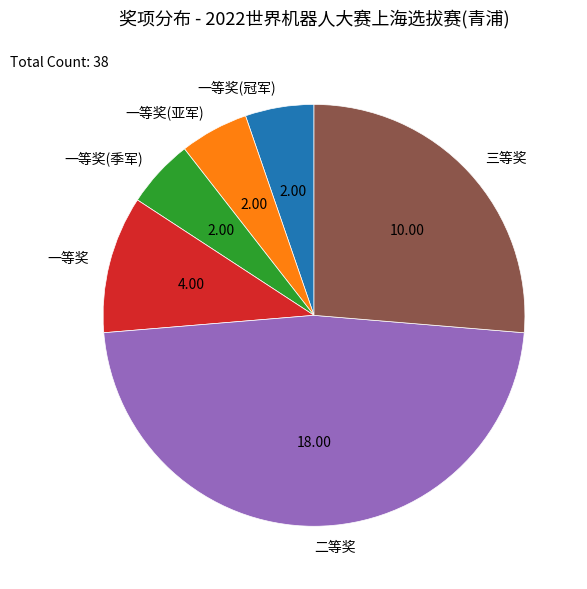

Do 二等奖 and 一等奖(亚军) together represent more than half of the pie?

Yes